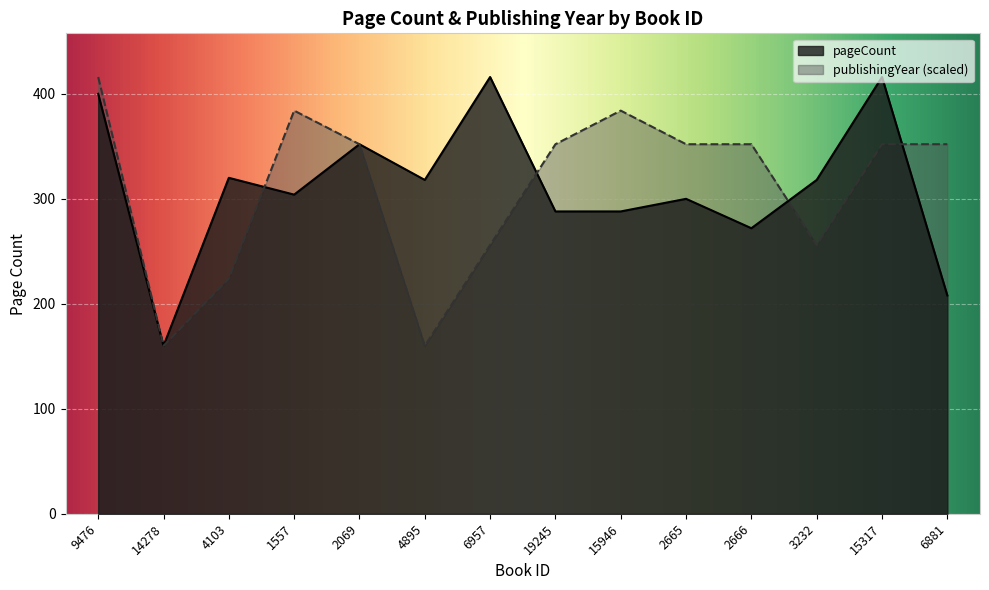

At which category is the sum across all series the highest?

9476